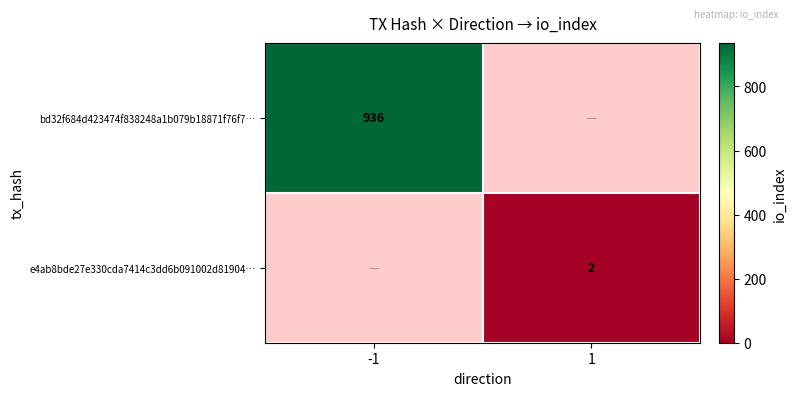

True or false: bd32f684d423474f838248a1b079b18871f76f7… has a value of 498 at -1.

False